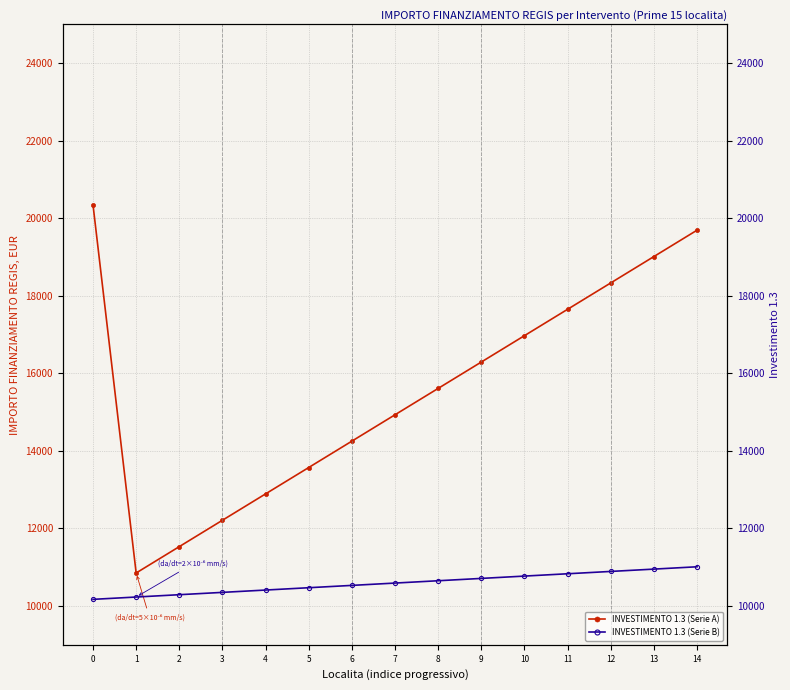

At how many categories does at least one series exceed 11444?

14